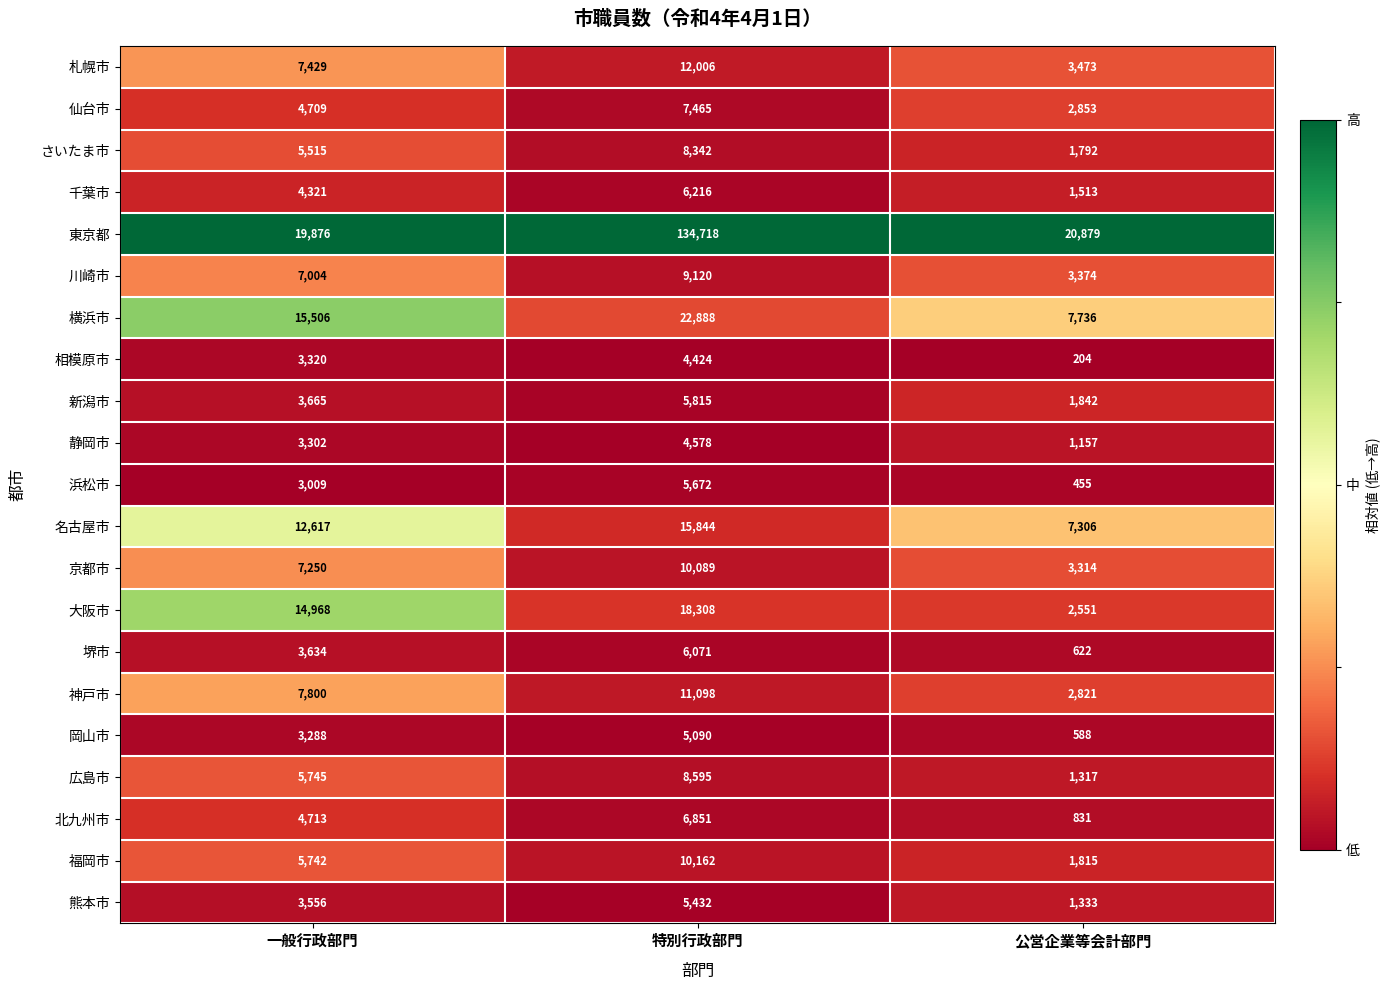

Which series has the largest total across all categories?

東京都